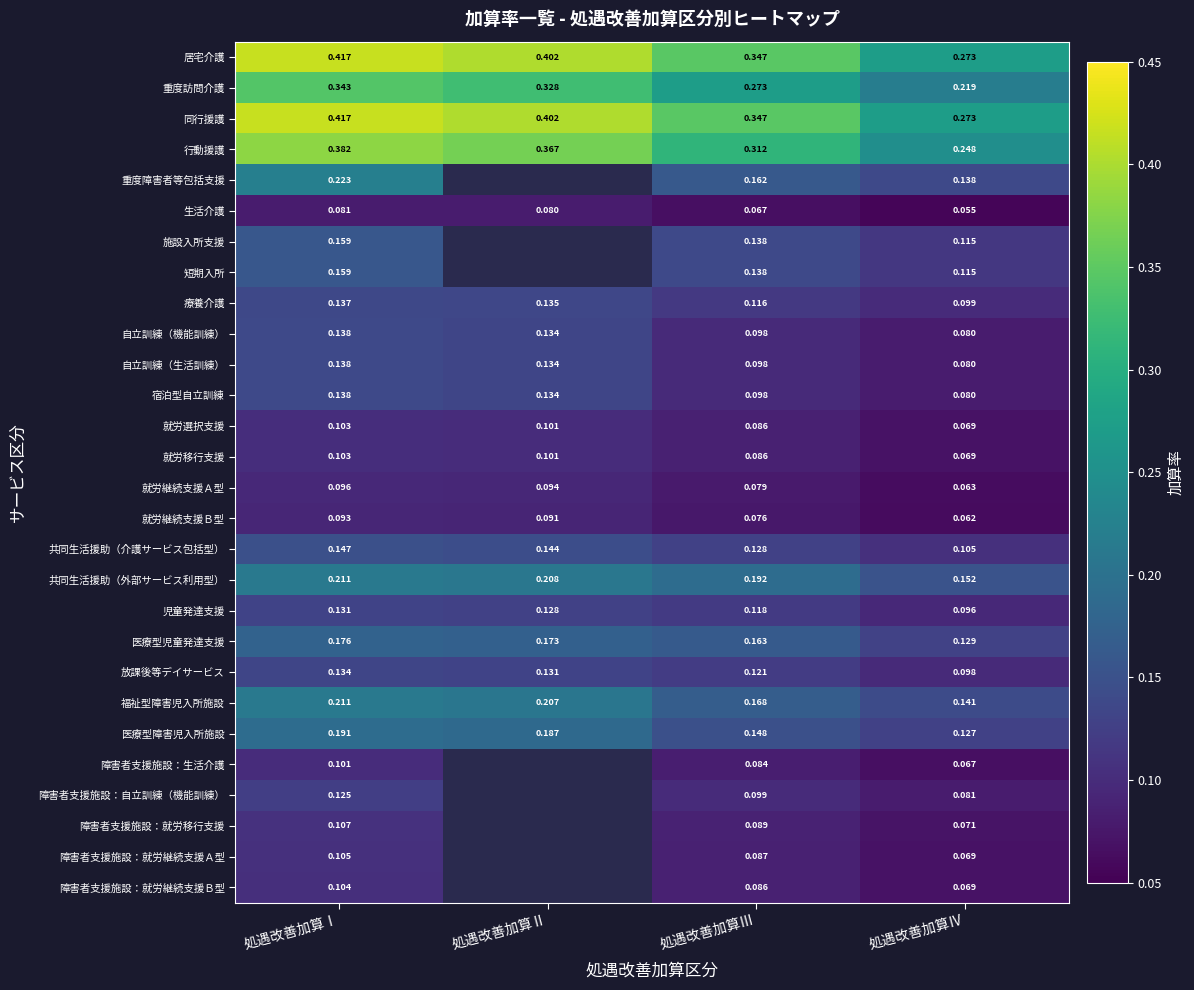

How many distinct data groups are displayed?

28